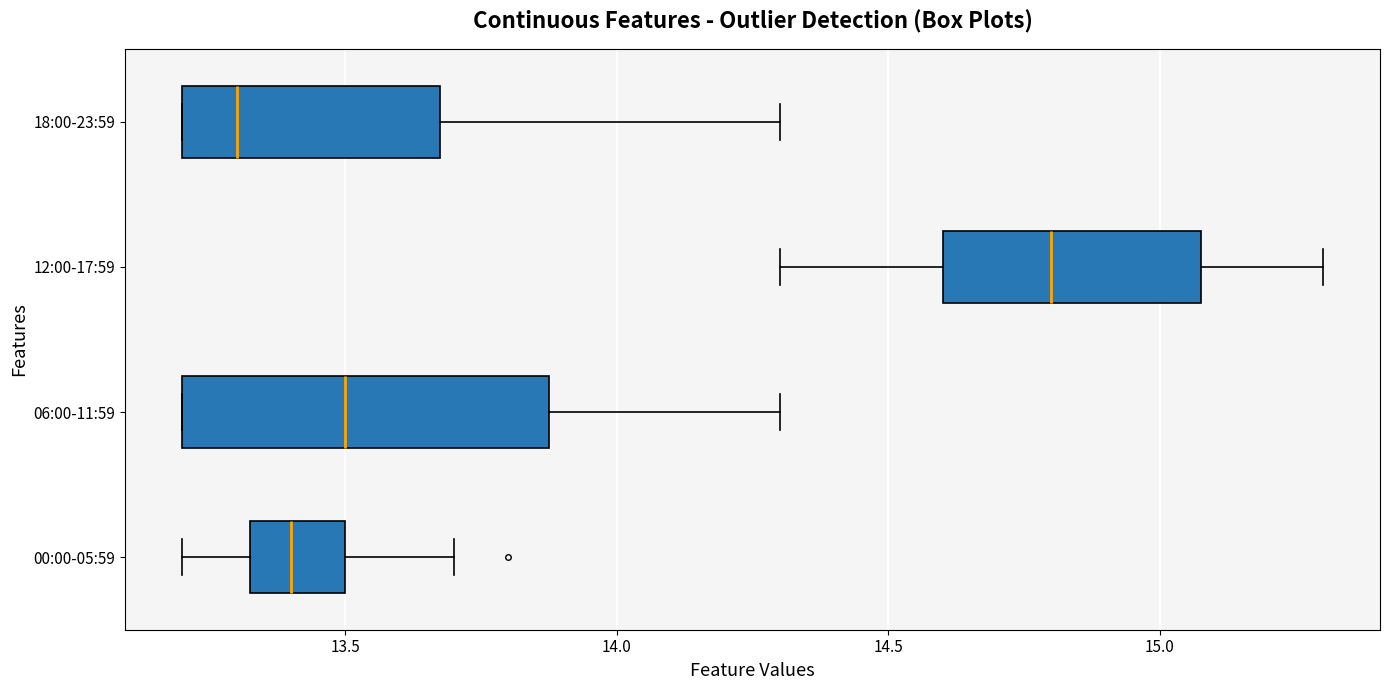

Where is the right edge of the box for 00:00-05:59 on the x-axis? The values are not printed on the chart, so give them approximately, as read against the axis.

13.50